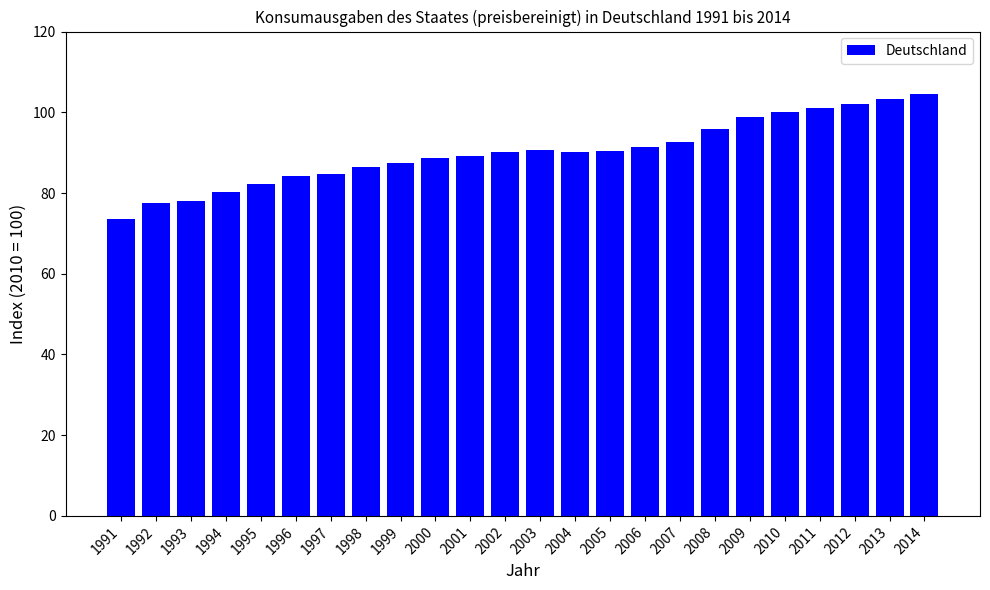

What value does the data have at 1991?

73.6